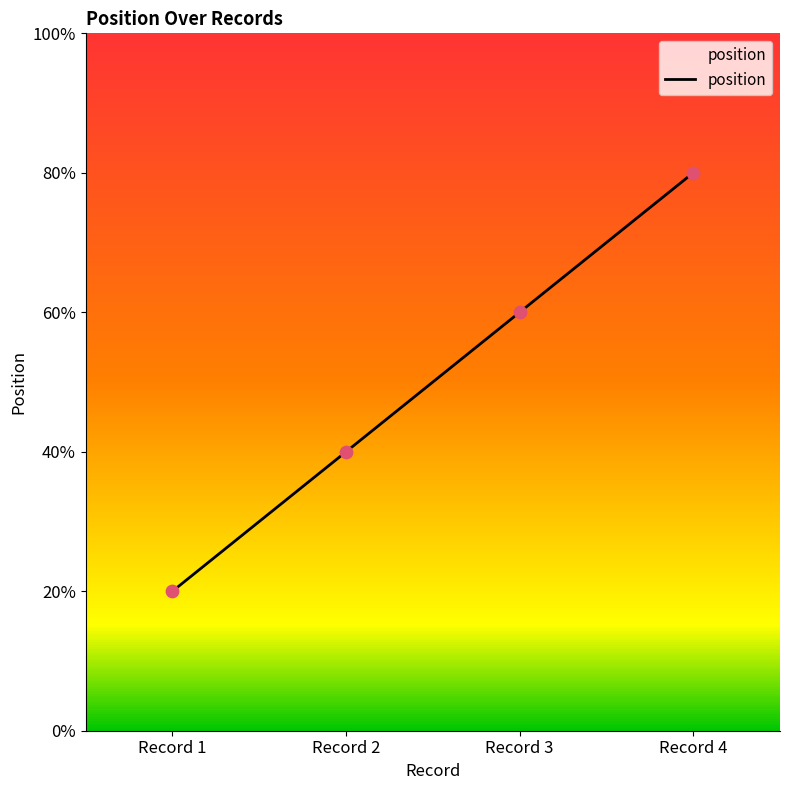

Which has a higher value, Record 1 or Record 2?

Record 2